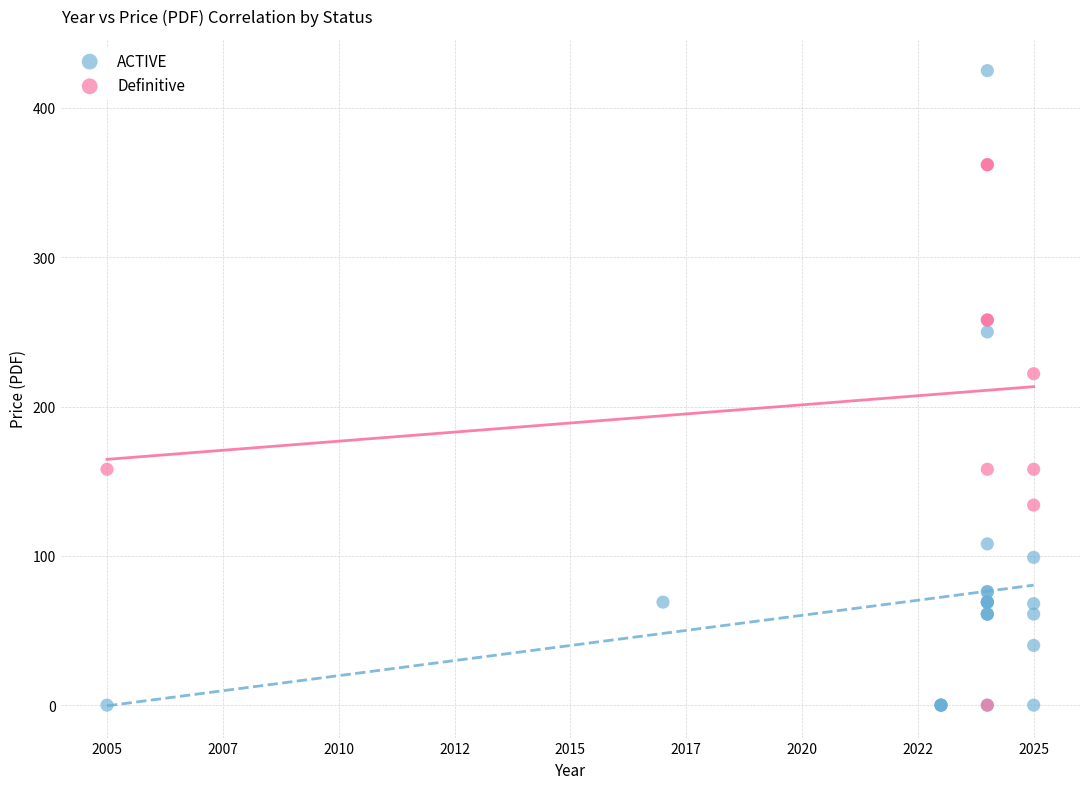

Which series has the widest spread of Y values?

ACTIVE